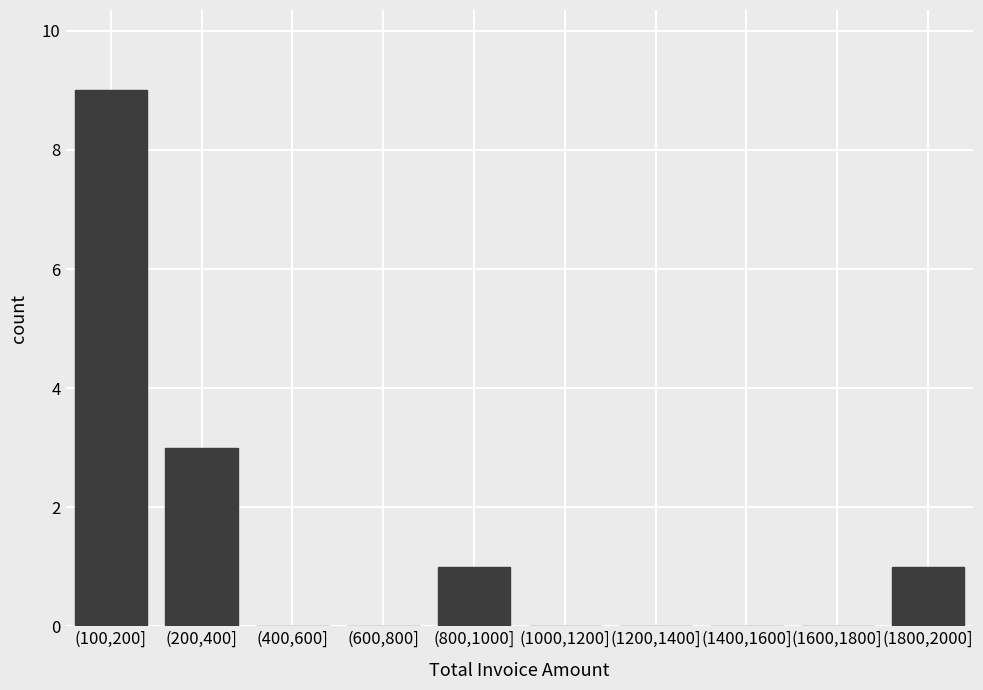

Reading left to right, list all the values displayed in this chart.

(100,200]=9	(200,400]=3	(400,600]=0	(600,800]=0	(800,1000]=1	(1000,1200]=0	(1200,1400]=0	(1400,1600]=0	(1600,1800]=0	(1800,2000]=1